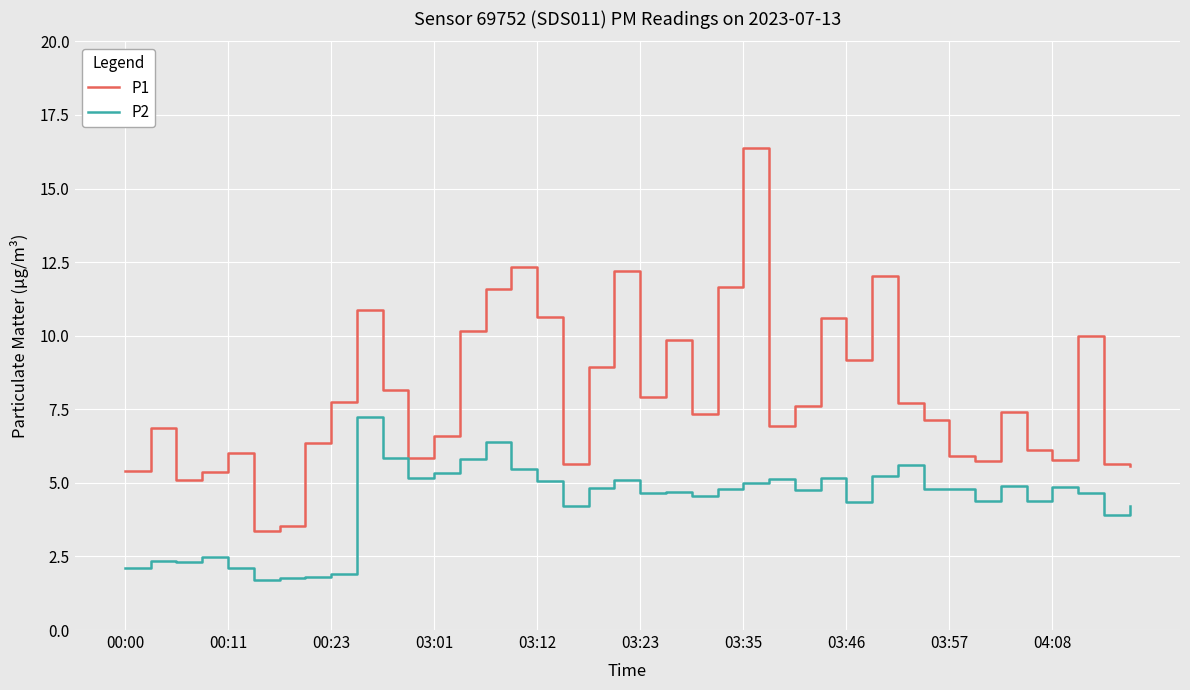

Which series has the largest total across all categories?

P1